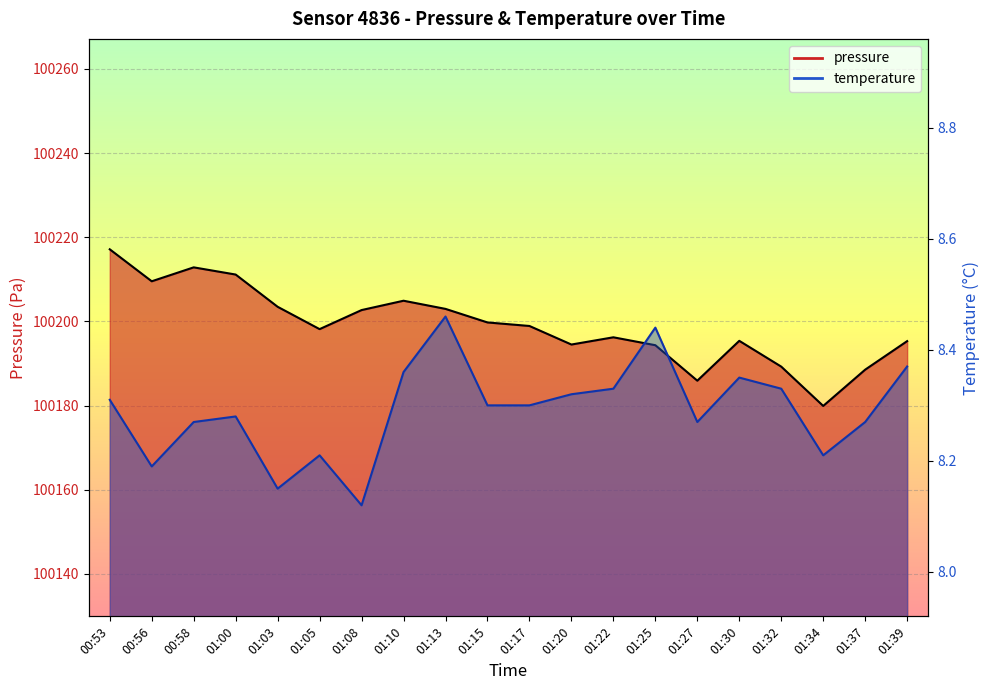

True or false: temperature has a value of 8.3 at 01:32.

True